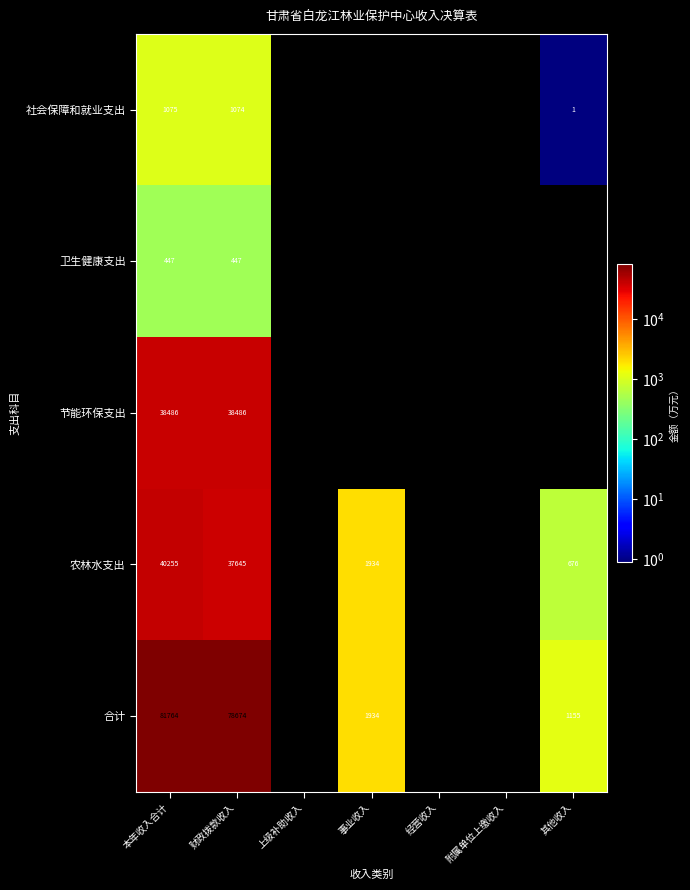

What is the difference between the 农林水支出 values at 财政拨款收入 and 本年收入合计?

2610